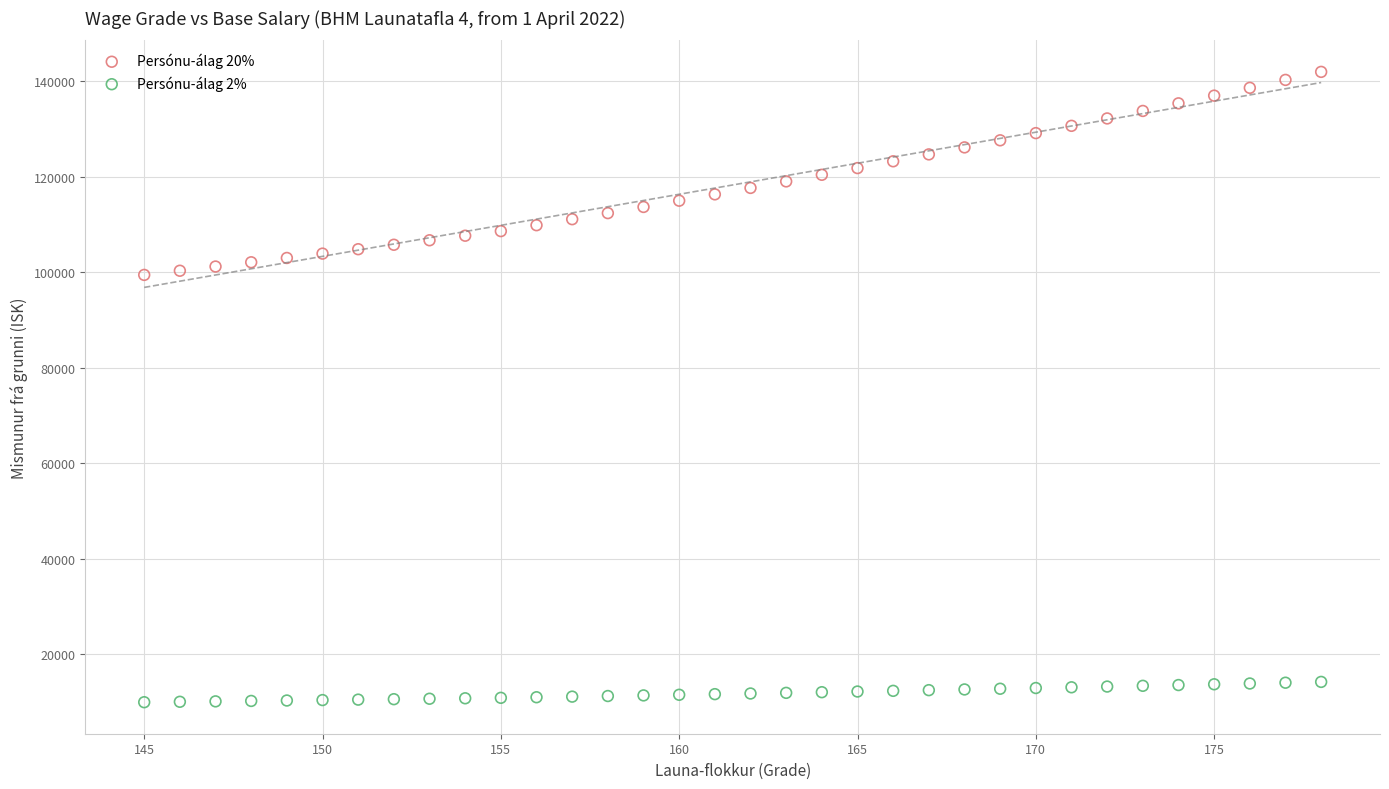

Across all data points, what is the range of X values (max minus min)?

33